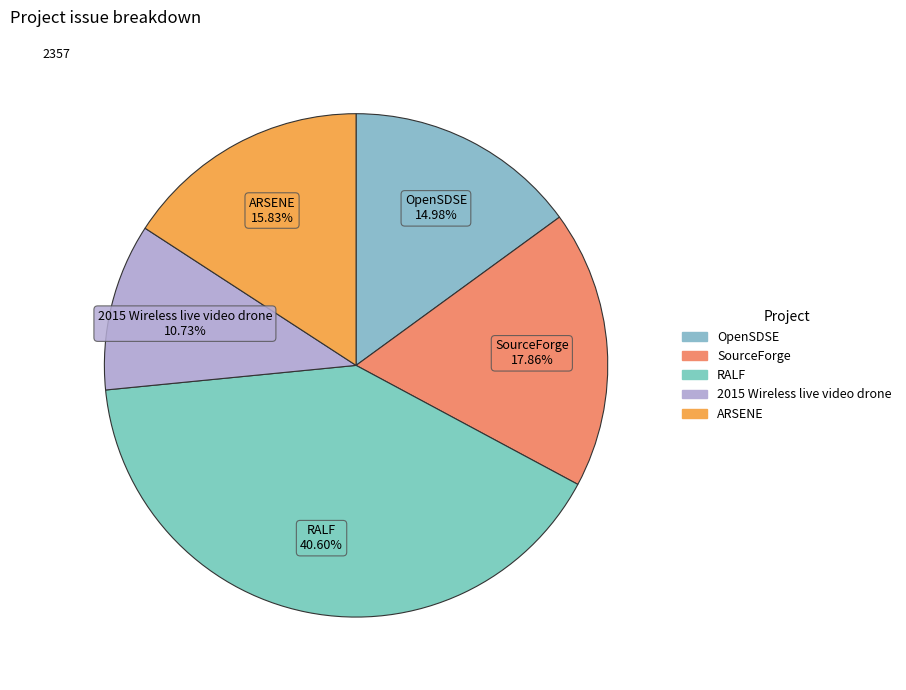

How many slices are in this pie chart?

5